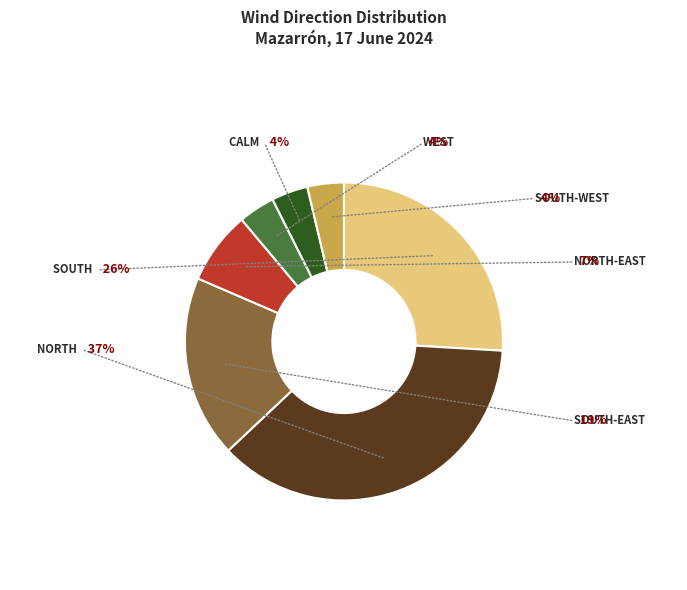

Does South represent more than half of the total?

No